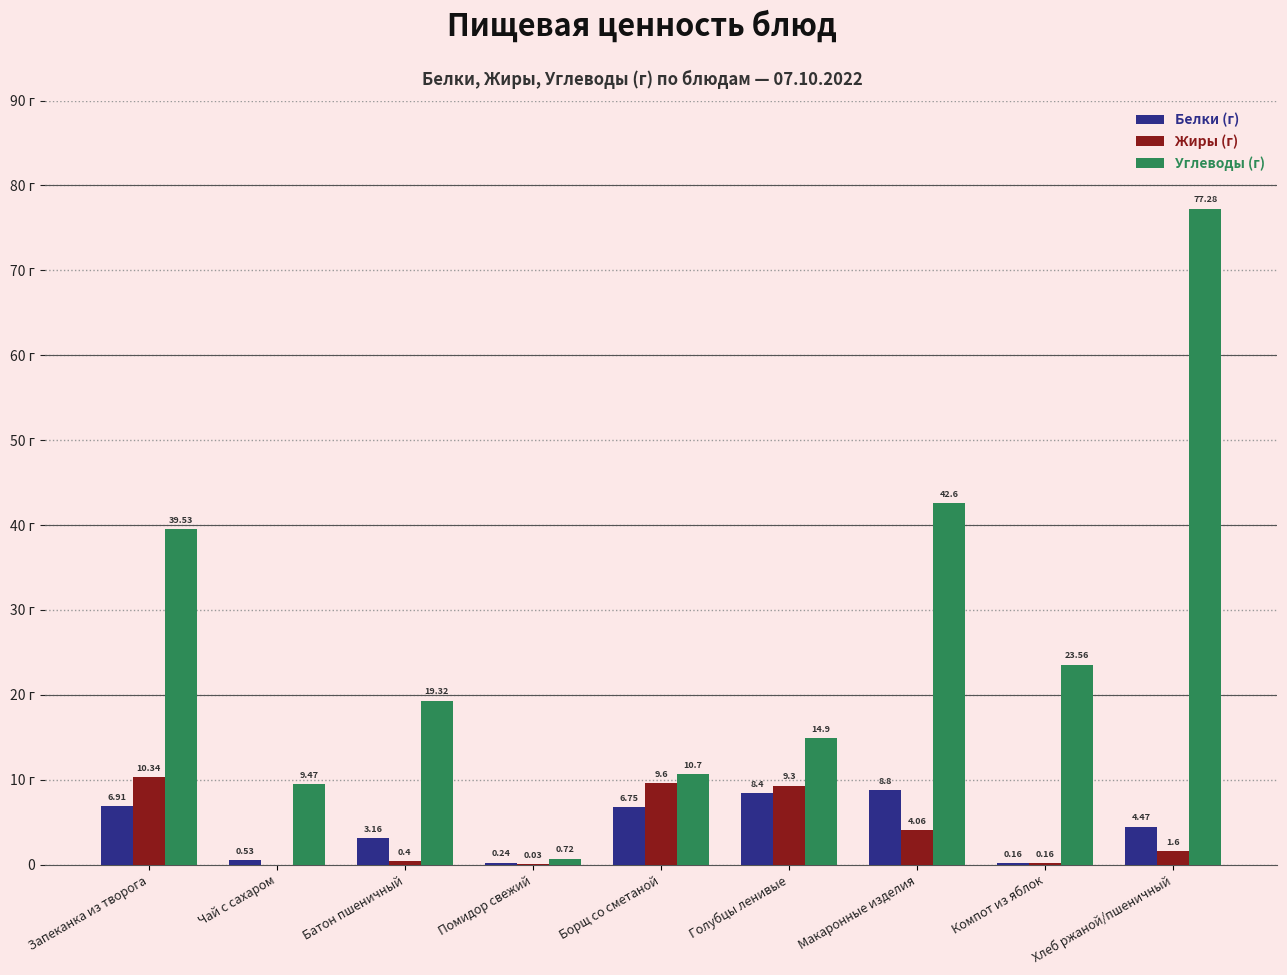

What are all the series names shown in the legend?

Белки (г), Жиры (г), Углеводы (г)